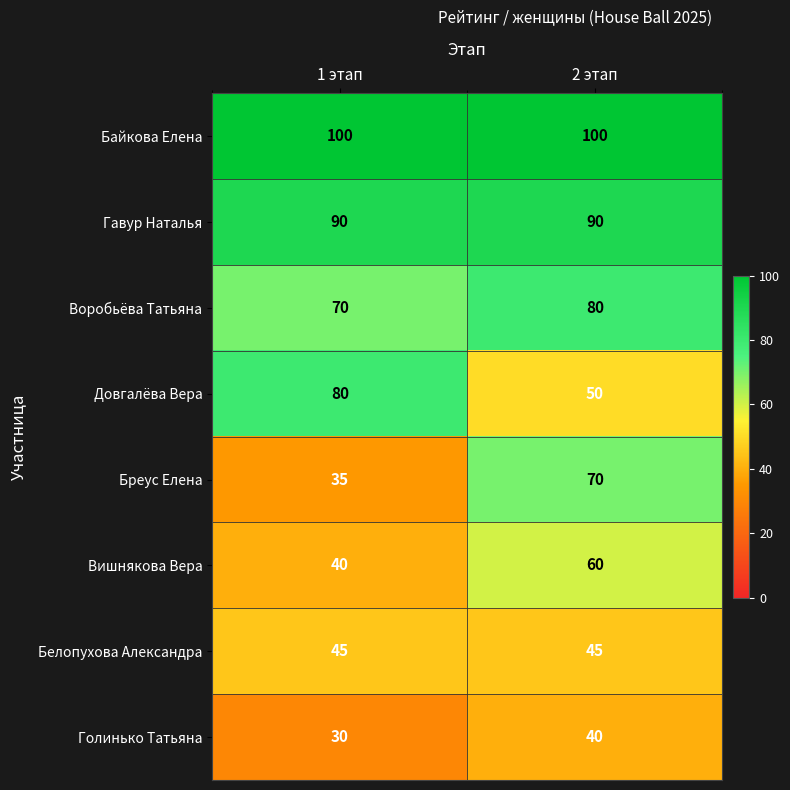

What is the sum of all Байкова Елена values?

200